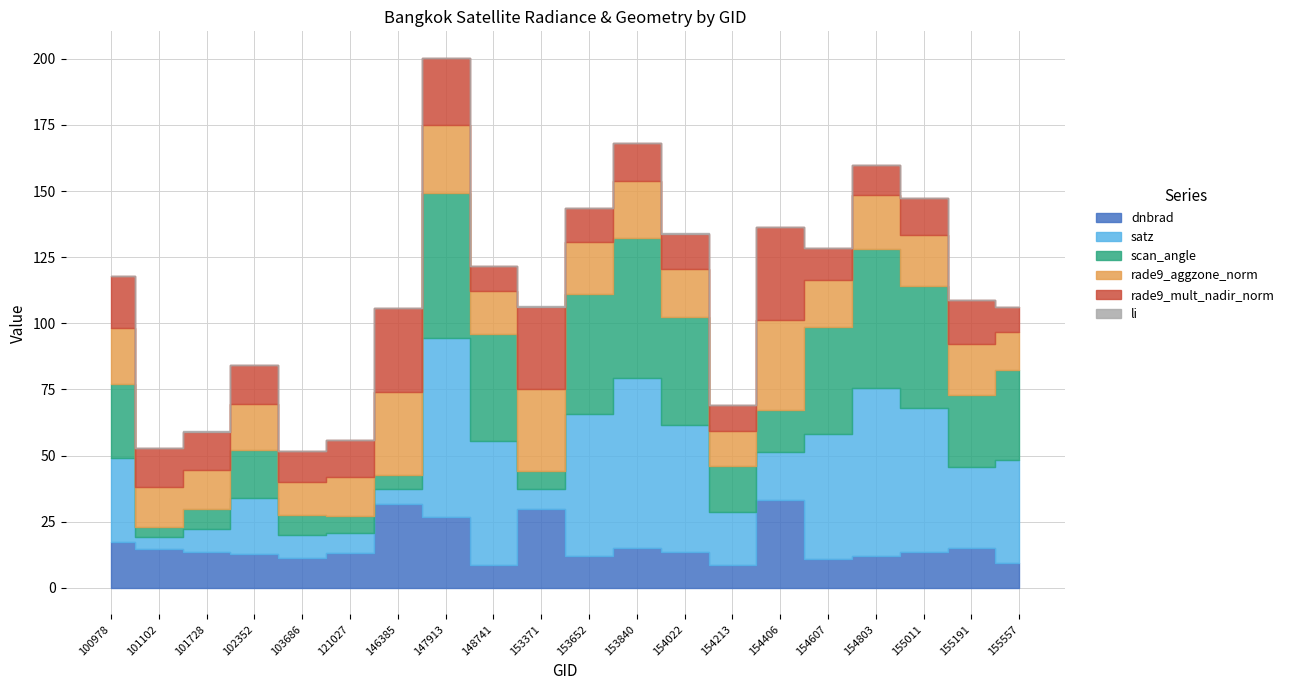

What is the approximate value of dnbrad at 146385?

31.7